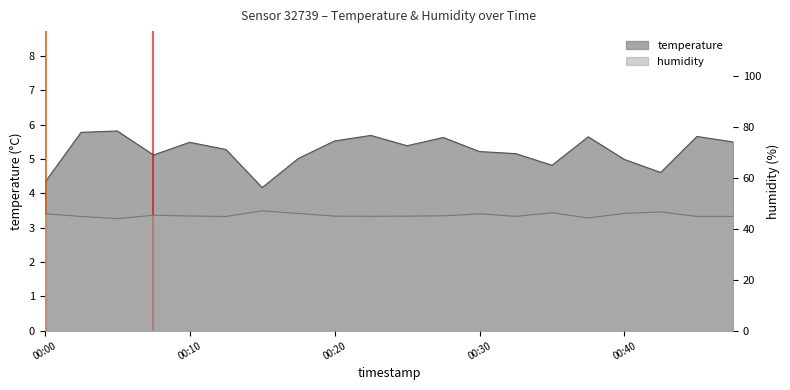

Where is the first local maximum for temperature?

00:05